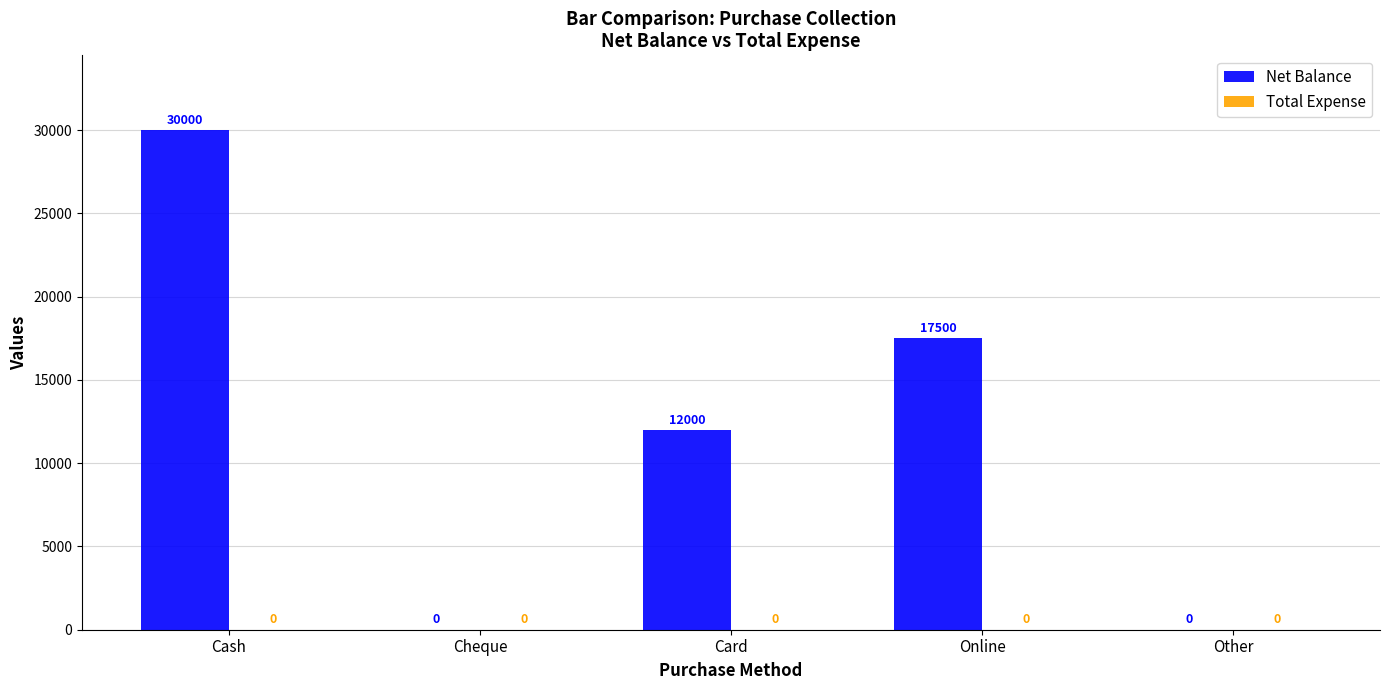

The value at Cheque is 0. True or false?

True